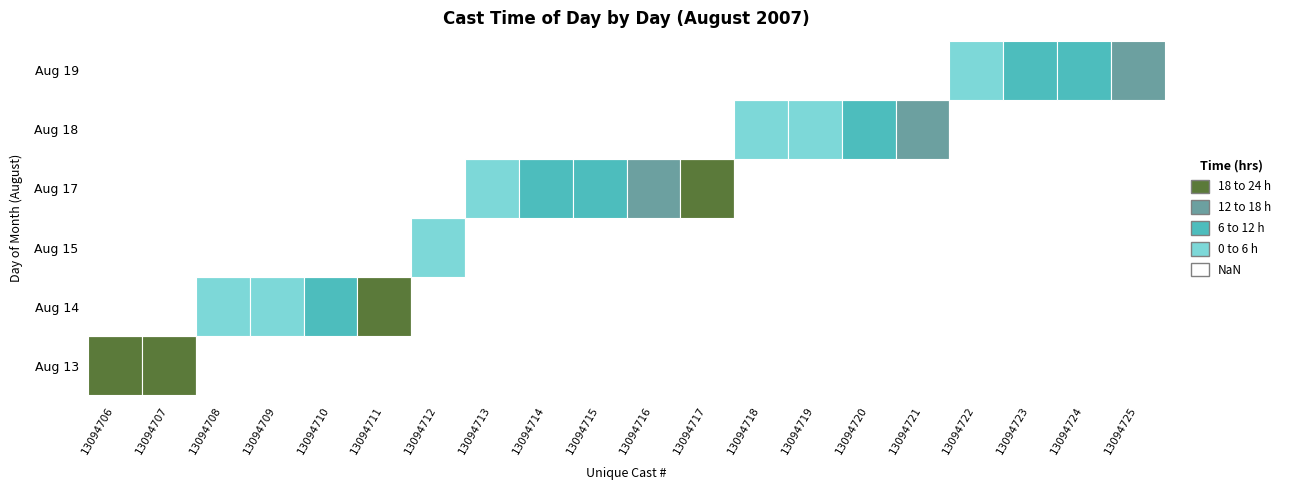

Reading left to right, transcribe all the data shown in this chart.

13094706: MONTH=8.0	DAY=13.0	TIME=18.1
13094707: MONTH=8.0	DAY=13.0	TIME=20.2
13094708: MONTH=8.0	DAY=14.0	TIME=0.9
13094709: MONTH=8.0	DAY=14.0	TIME=5.3
13094710: MONTH=8.0	DAY=14.0	TIME=10.7
13094711: MONTH=8.0	DAY=14.0	TIME=22.2
13094712: MONTH=8.0	DAY=15.0	TIME=1.3
13094713: MONTH=8.0	DAY=17.0	TIME=1.6
13094714: MONTH=8.0	DAY=17.0	TIME=6.5
13094715: MONTH=8.0	DAY=17.0	TIME=10.6
13094716: MONTH=8.0	DAY=17.0	TIME=15.1
13094717: MONTH=8.0	DAY=17.0	TIME=19.5
13094718: MONTH=8.0	DAY=18.0	TIME=0.4
13094719: MONTH=8.0	DAY=18.0	TIME=4.8
13094720: MONTH=8.0	DAY=18.0	TIME=9.0
13094721: MONTH=8.0	DAY=18.0	TIME=13.2
13094722: MONTH=8.0	DAY=19.0	TIME=3.6
13094723: MONTH=8.0	DAY=19.0	TIME=7.4
13094724: MONTH=8.0	DAY=19.0	TIME=11.7
13094725: MONTH=8.0	DAY=19.0	TIME=15.5